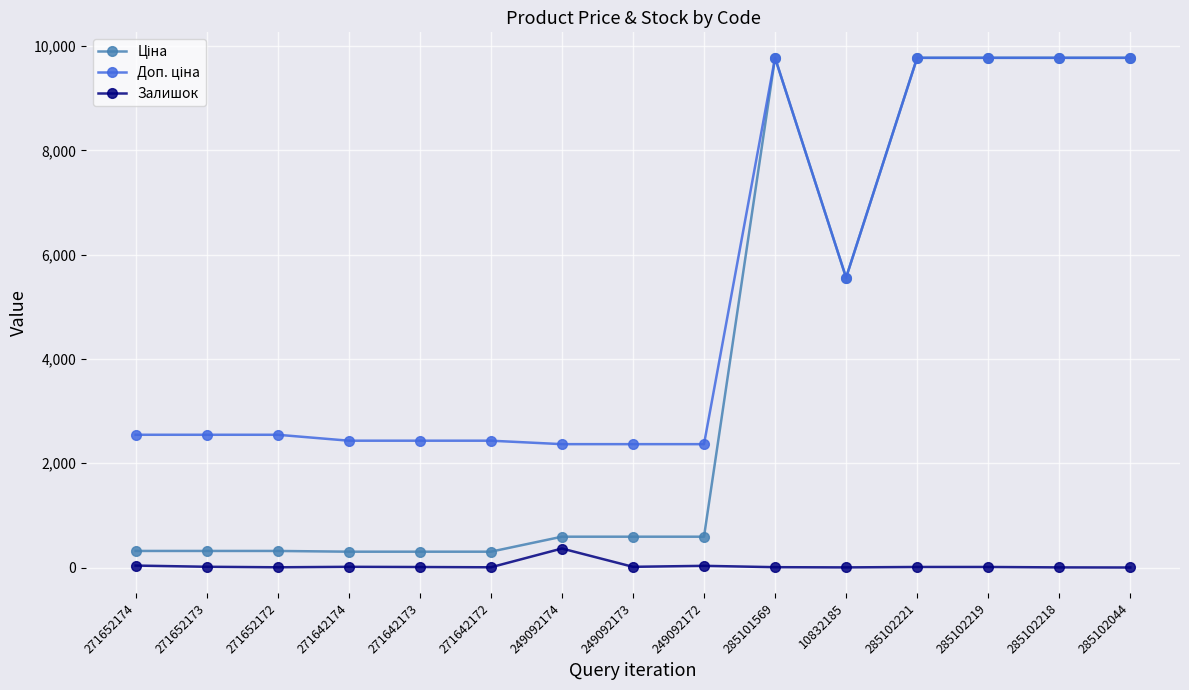

At how many categories does at least one series exceed 6231?

5